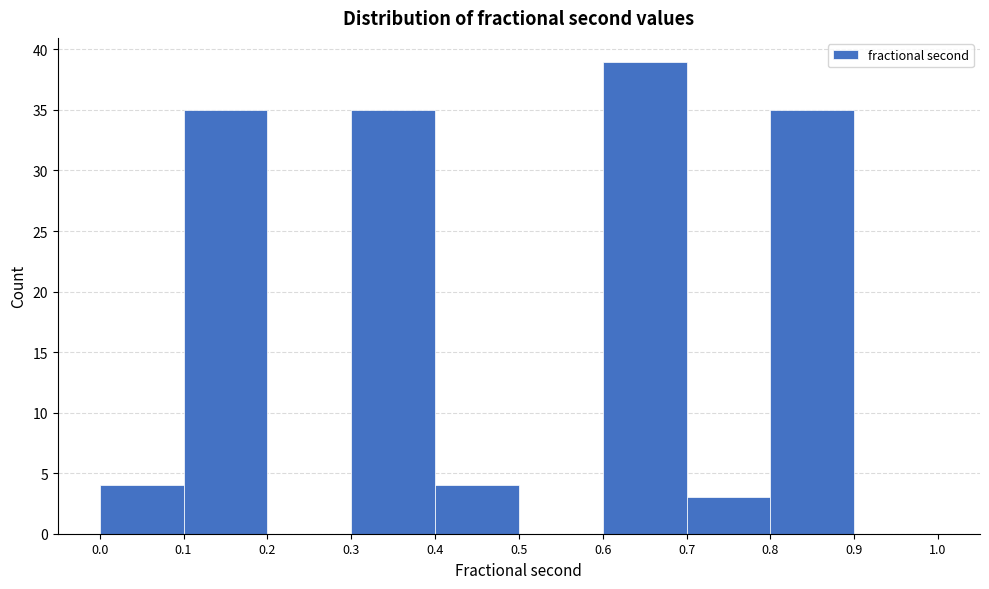

How tall is the bar that spans 0.3 to 0.4 on the x-axis? The values are not printed on the chart, so give them approximately, as read against the axis.

35